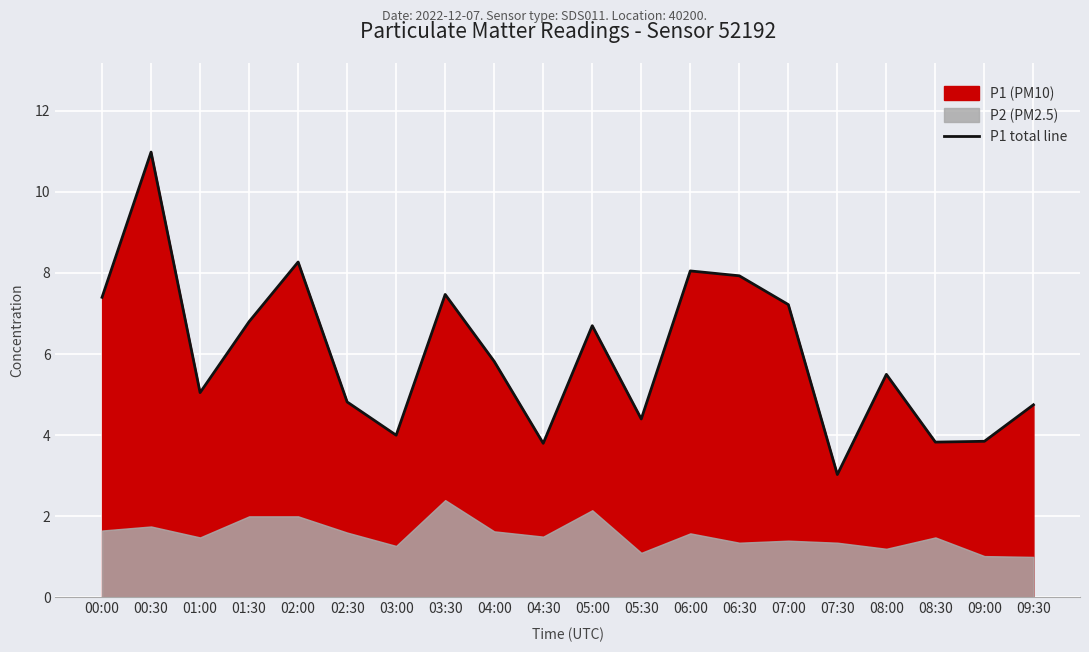

What is the value of the 20th point from the left?

4.8